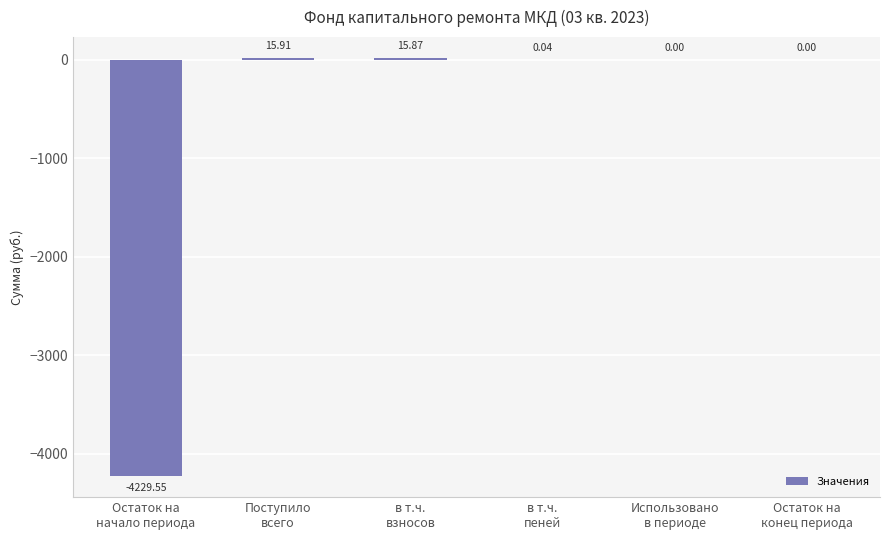

Which category has the highest value across all series?

Поступило
всего